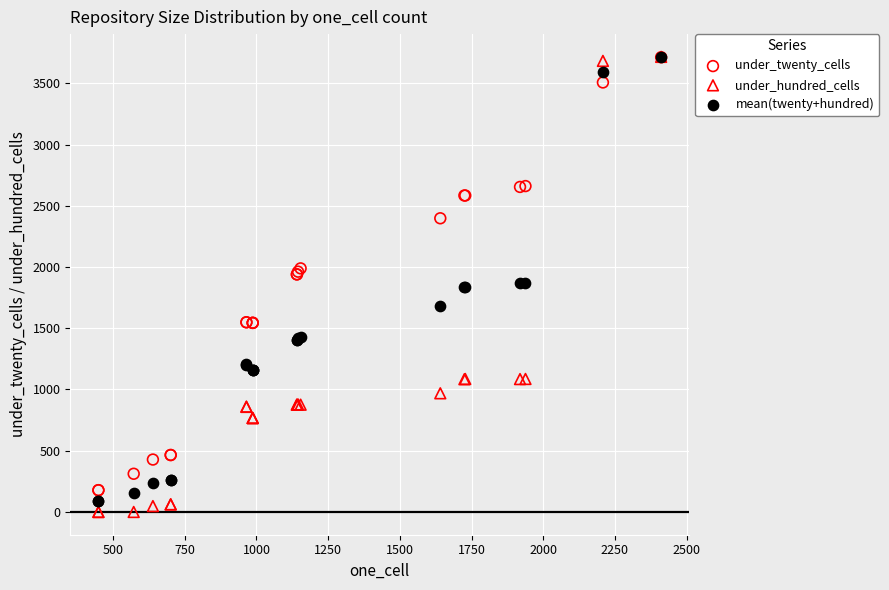

What are all the series names shown in the legend?

under_twenty_cells, under_hundred_cells, mean(twenty+hundred)